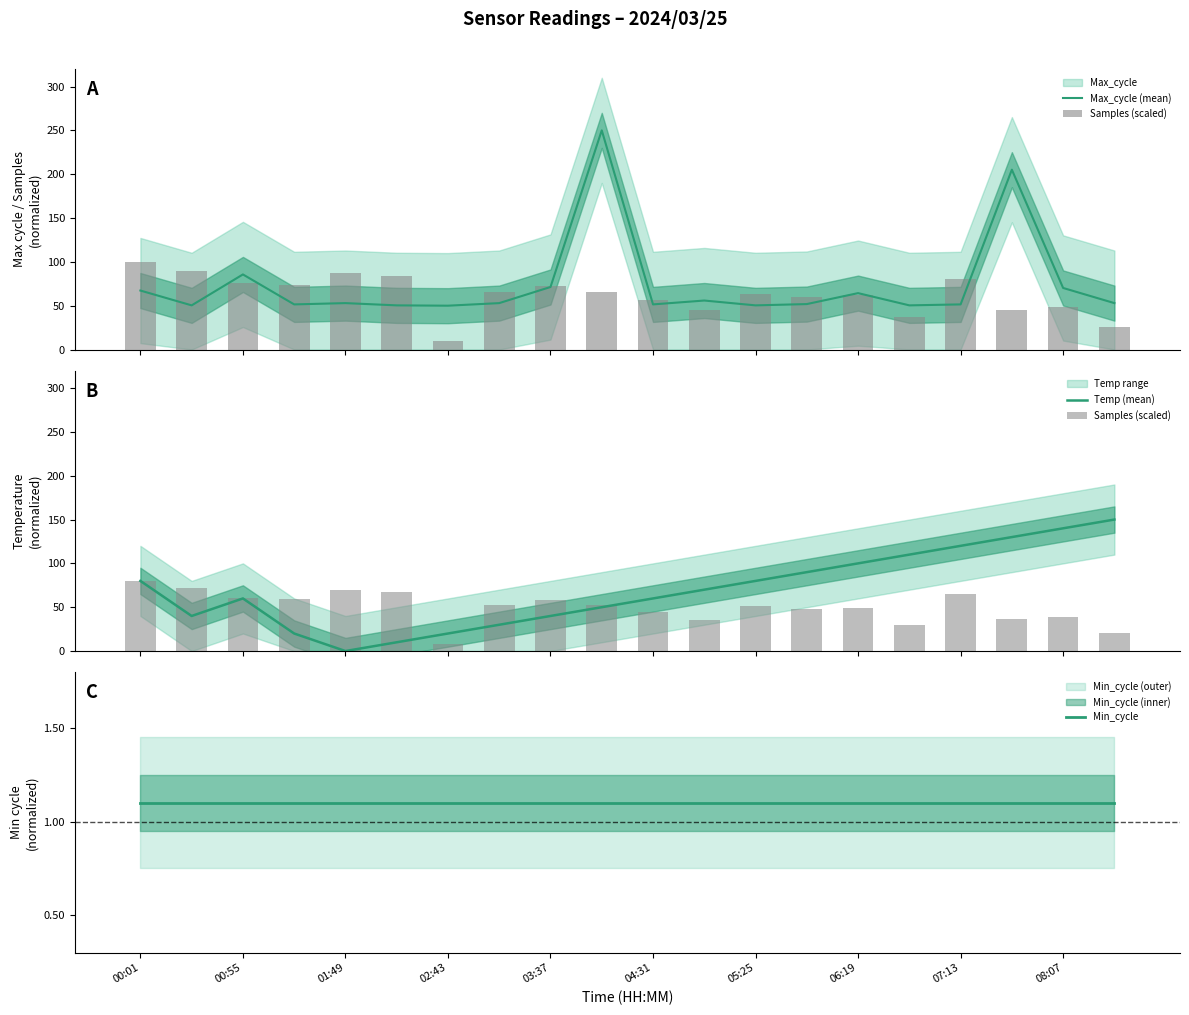

Where does the Max_cycle (mean) series first go above 52?

00:01